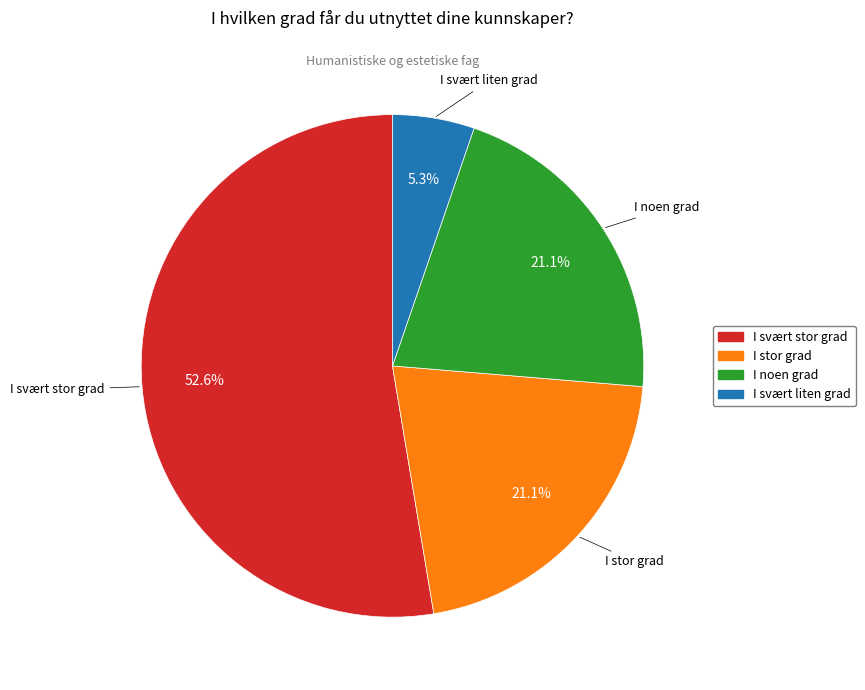

Is it true that I stor grad is 21% of the pie?

True